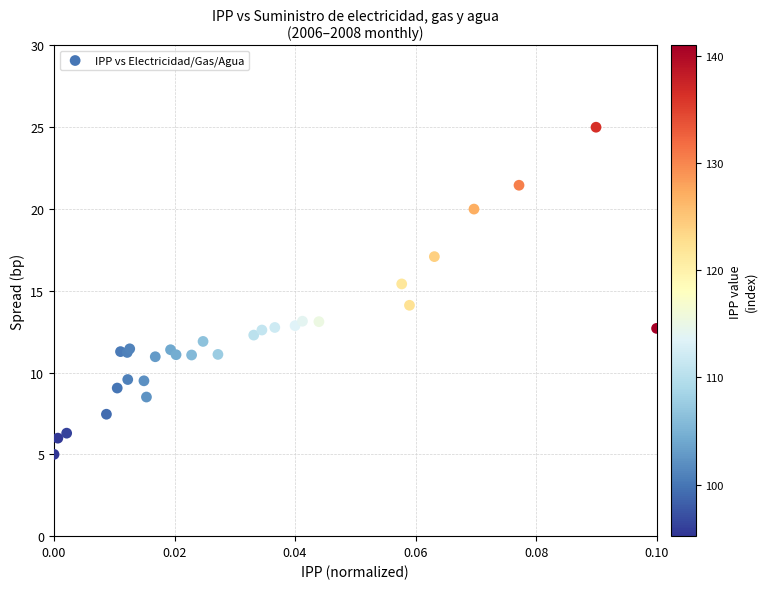

What Y value in the scatter plot is closest to 15?

15.4